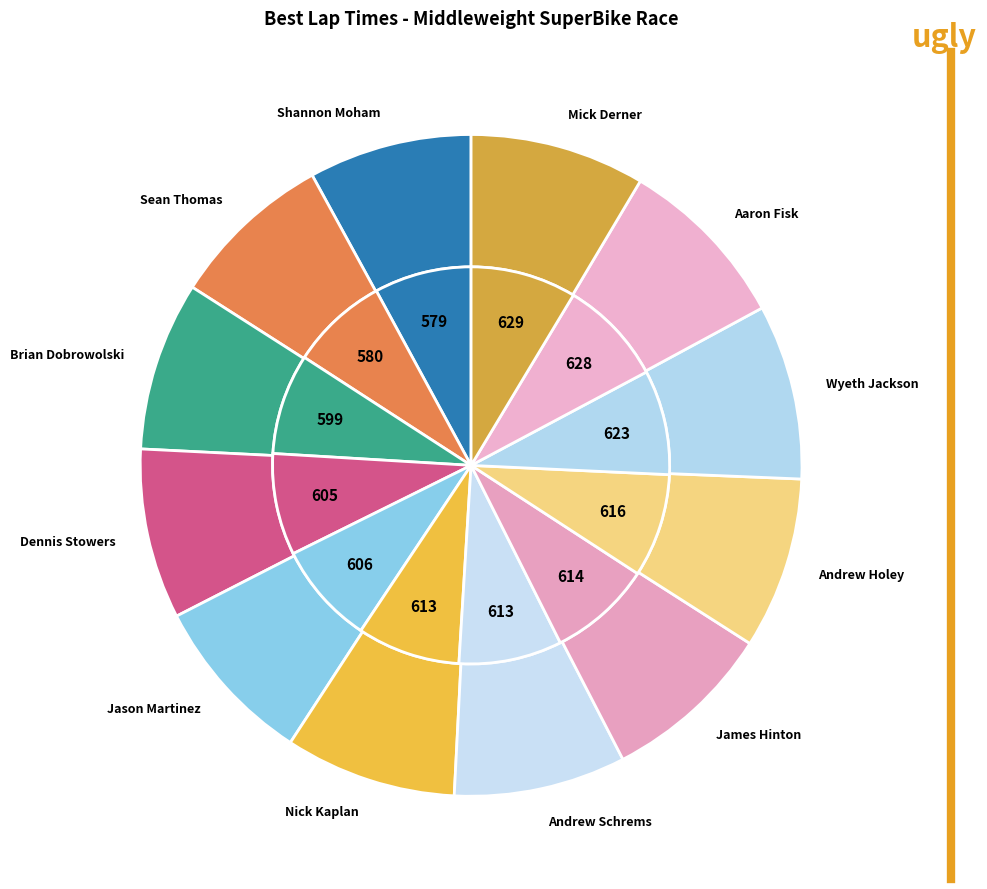

Count the number of slices in the pie.

12